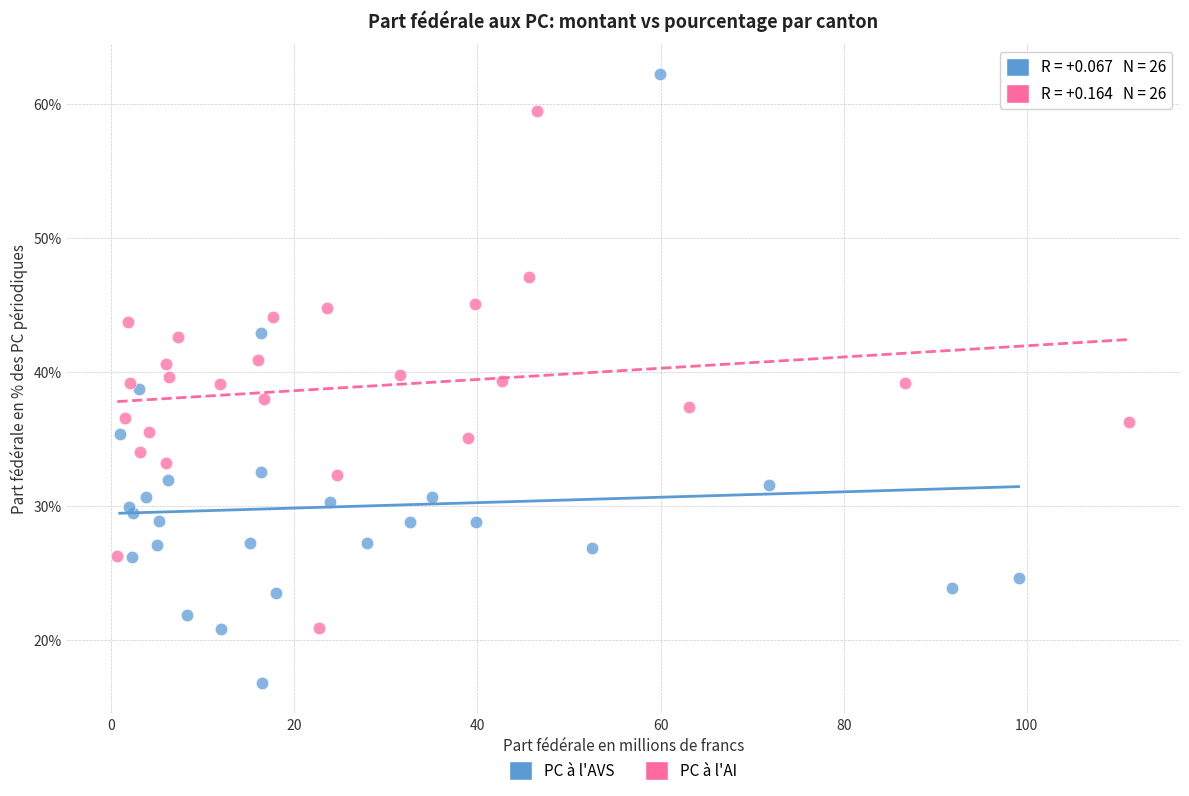

Which series has the widest spread of Y values?

PC à l'AVS